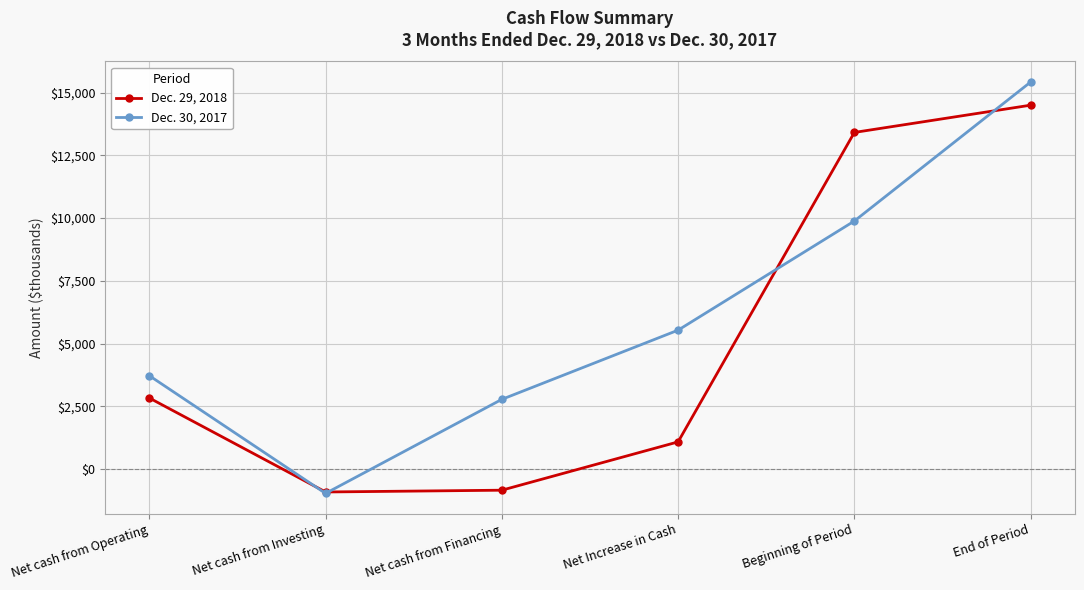

True or false: Dec. 29, 2018 and Dec. 30, 2017 intersect in this chart.

True